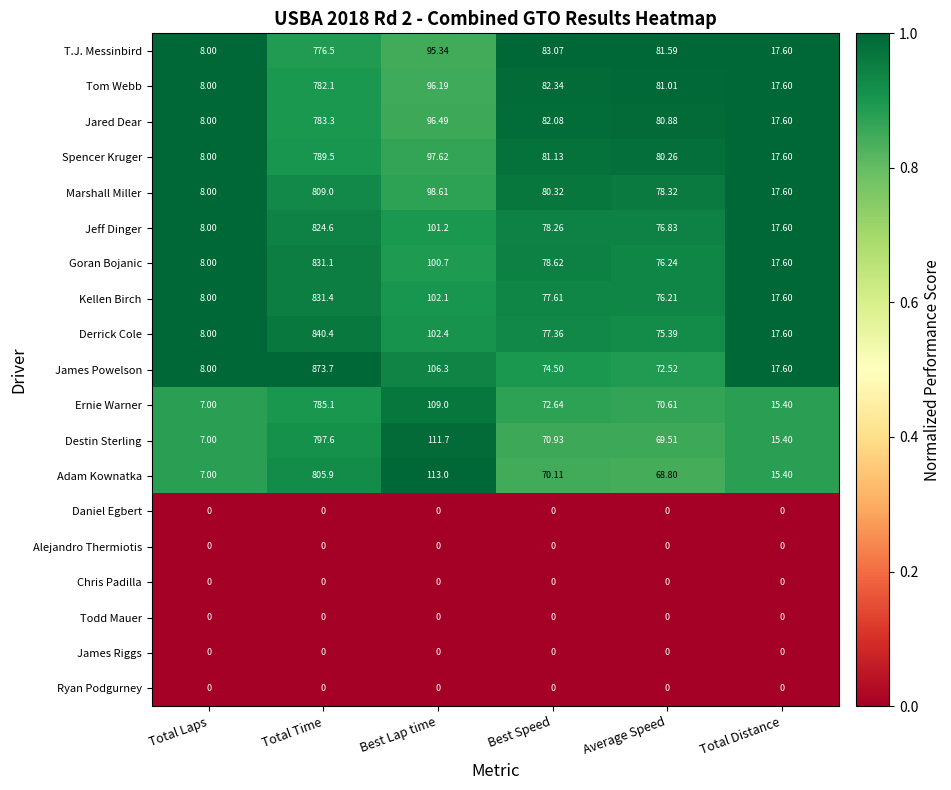

Where is Spencer Kruger nearest to the value 398?

Best Lap time